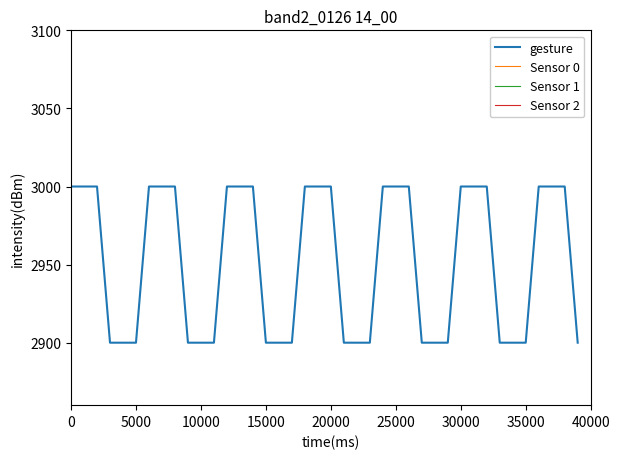

What is the maximum value for gesture?

3000